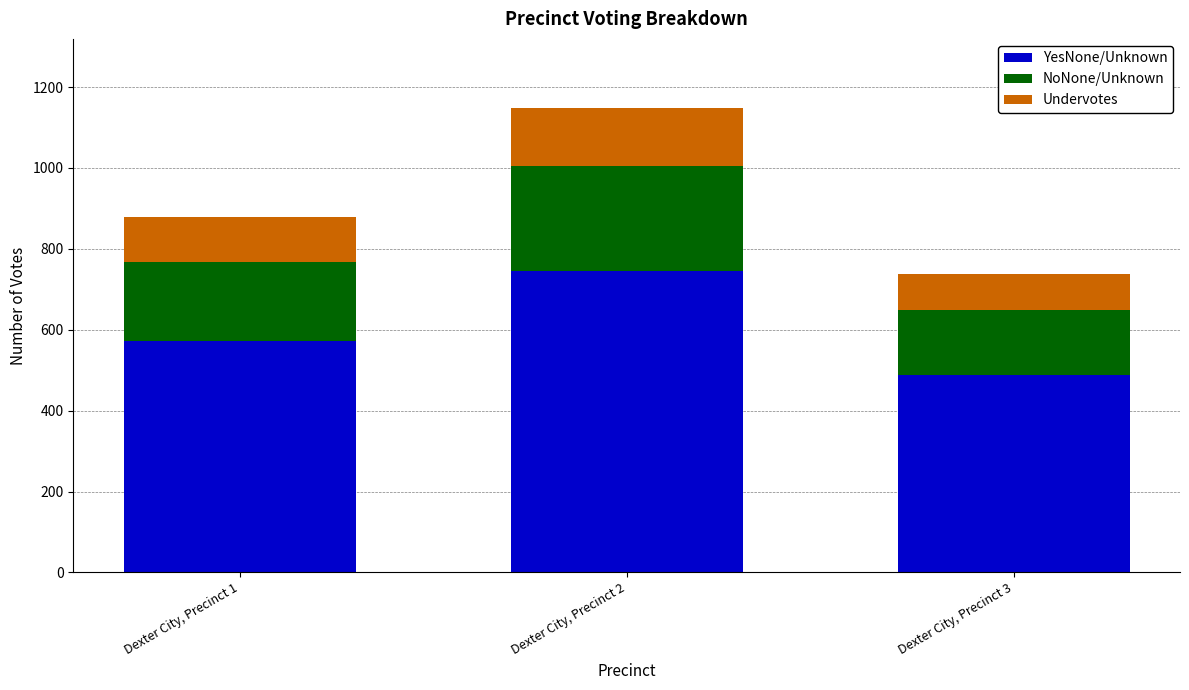

List the labels in order of YesNone/Unknown value, largest first.

Dexter City, Precinct 2, Dexter City, Precinct 1, Dexter City, Precinct 3